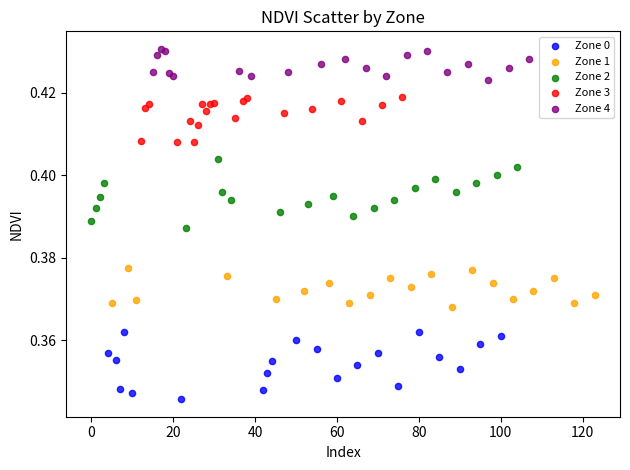

Which series reaches the maximum Y coordinate?

Zone 4